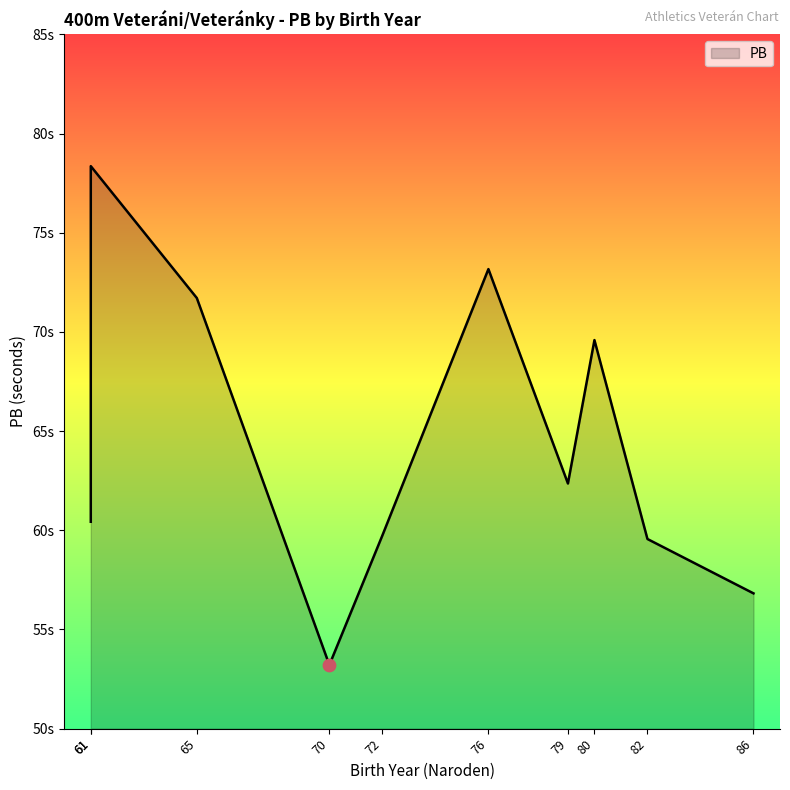

What is the change in value from 79 to 61?

+16.0